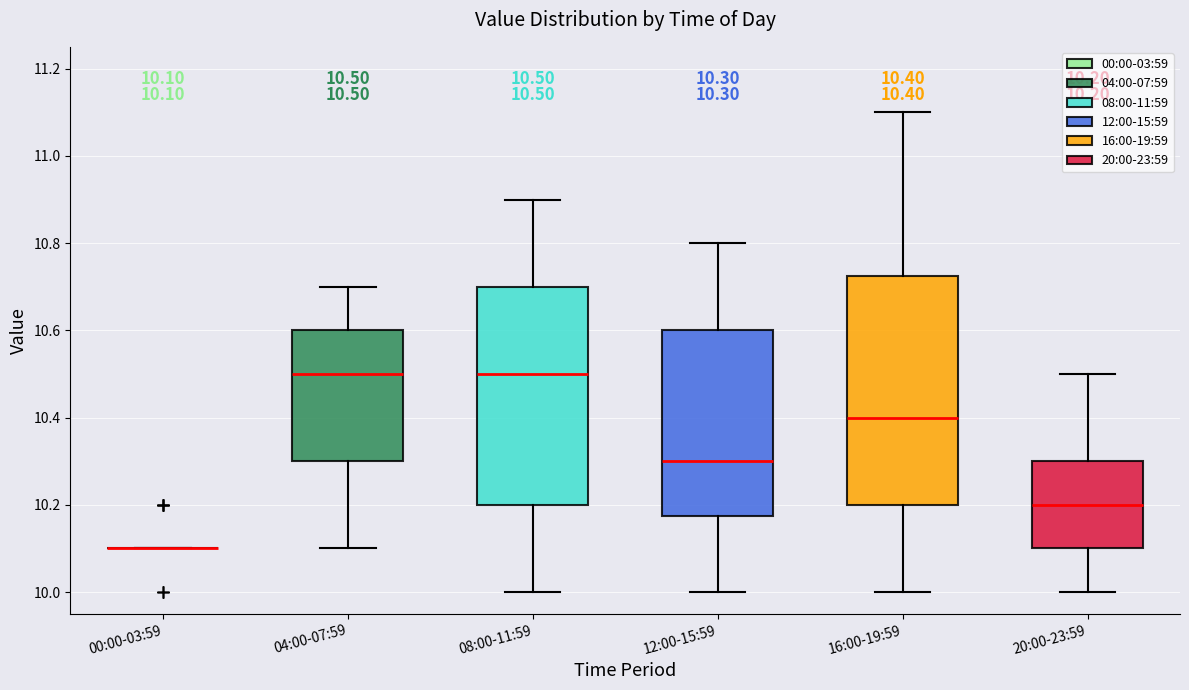

Which box is the tallest, from its lower edge to its upper edge?

16:00-19:59